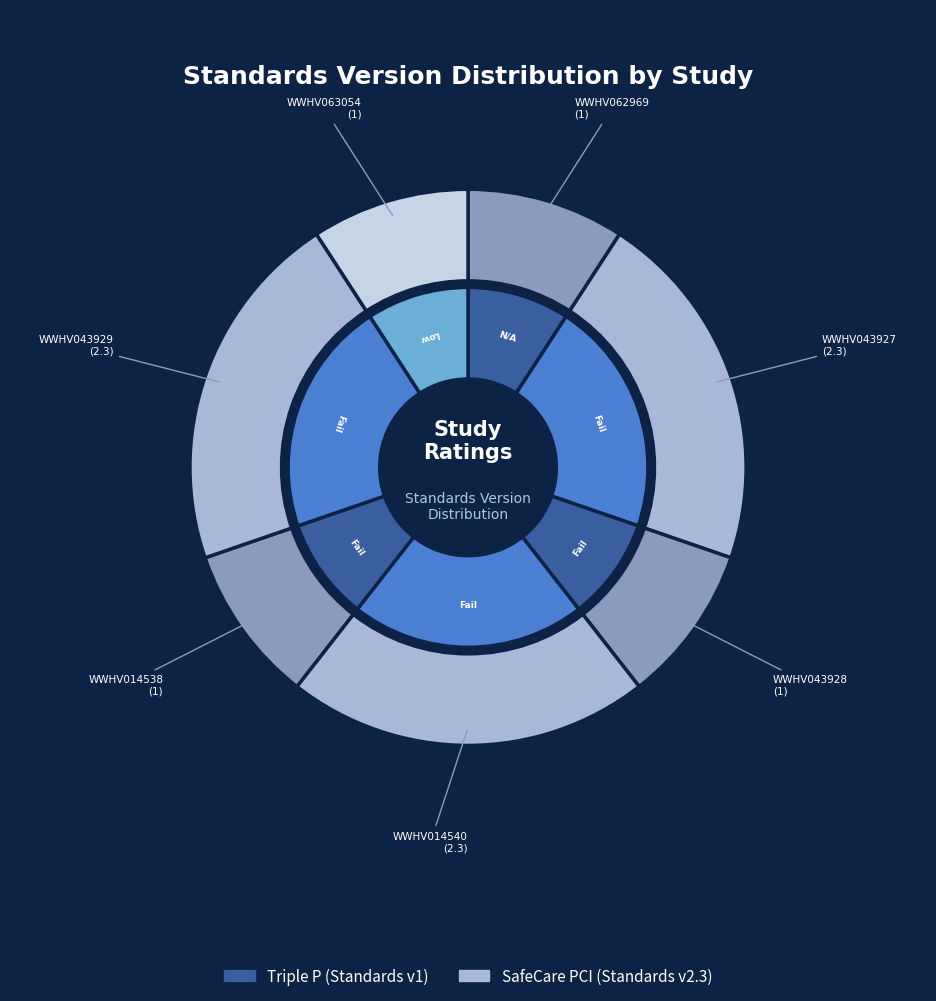

Is there a majority slice in this chart?

No